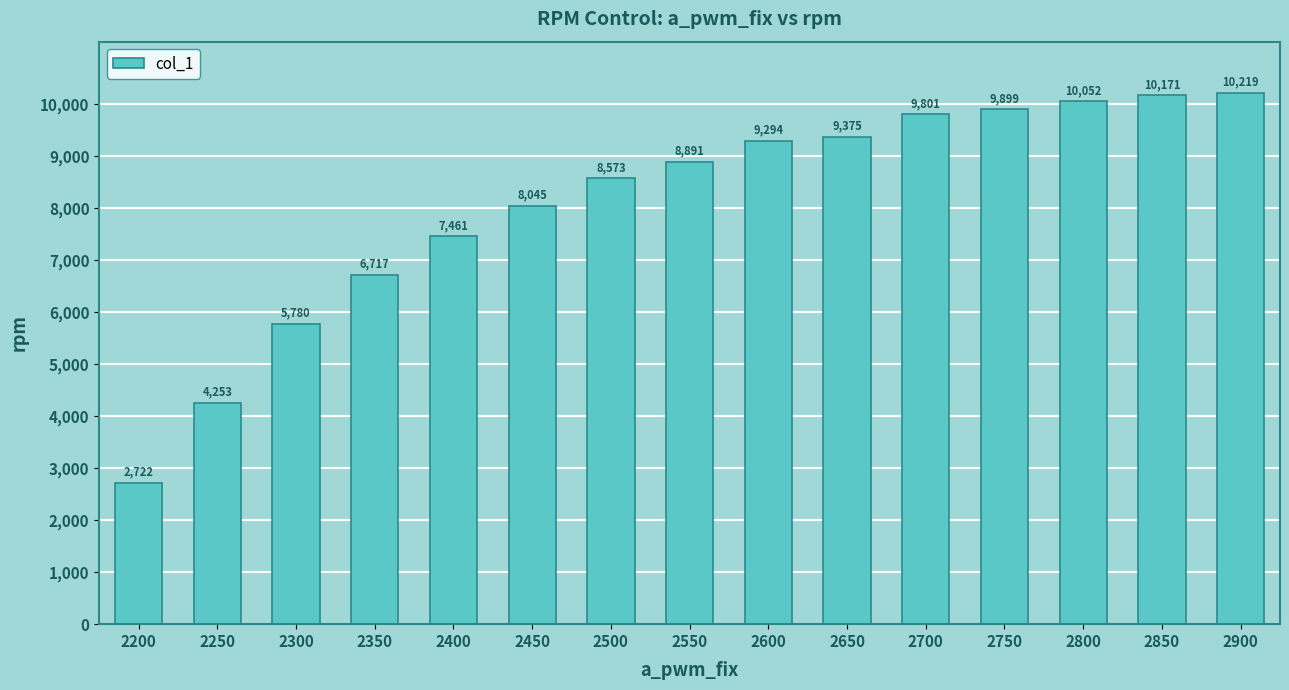

Approximately how many times larger is the value at 2500 compared to 2400?

1.1